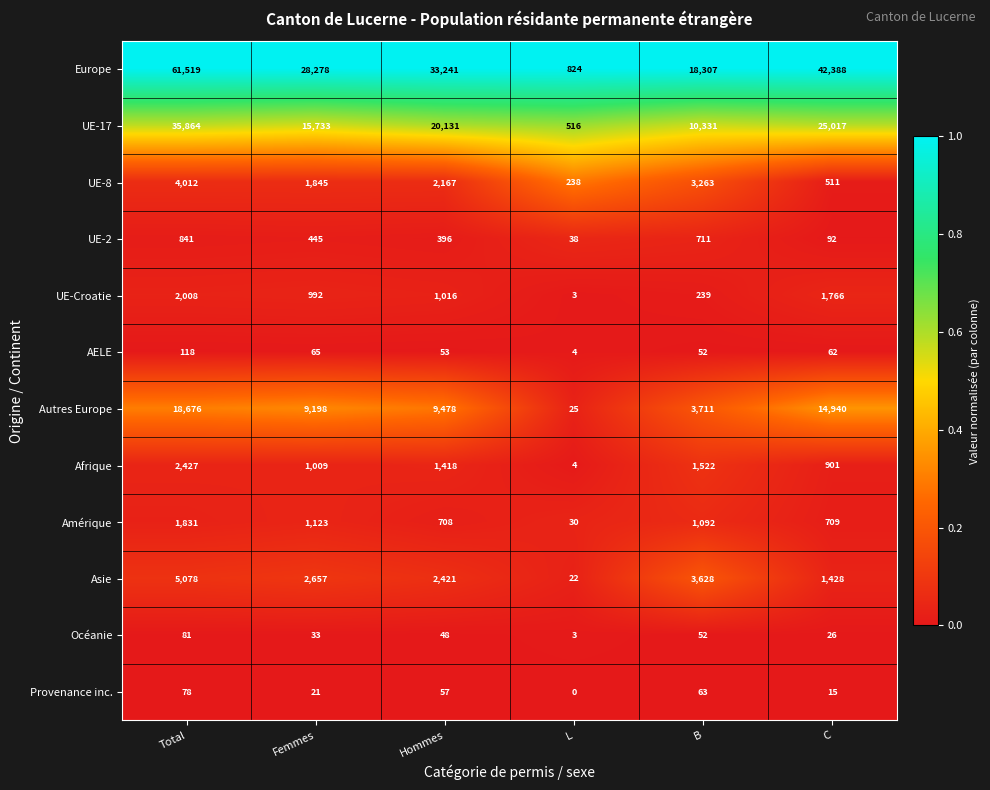

True or false: AELE has a value of 4 at L.

True